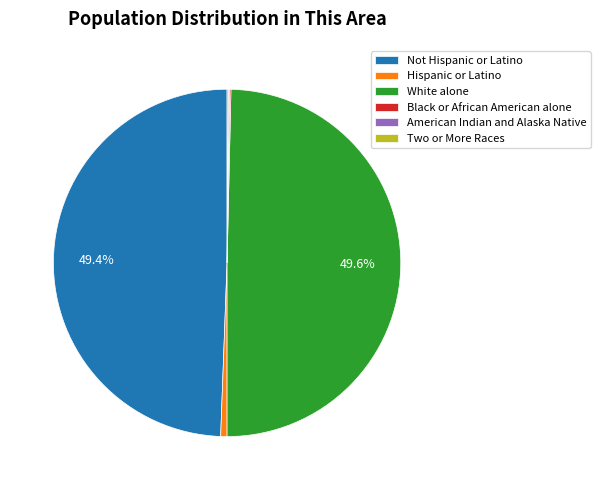

Approximately how many times larger is the value at Not Hispanic or Latino compared to White alone?

1.0